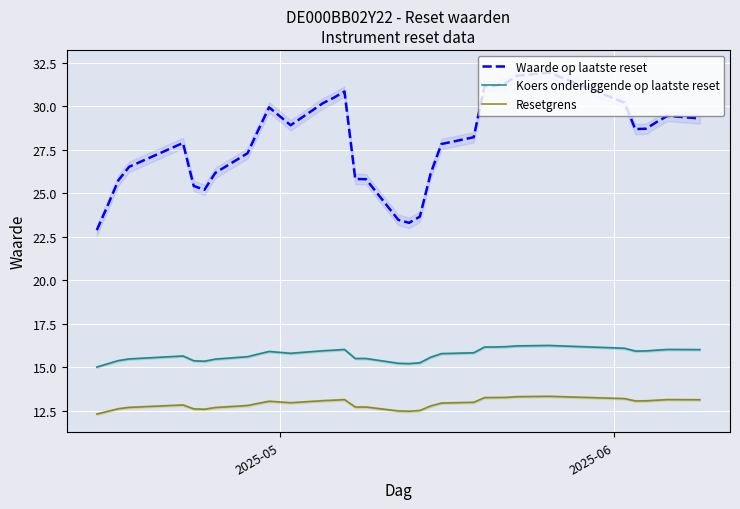

List the series in order of their overall mean, highest first.

Waarde op laatste reset, Koers onderliggende op laatste reset, Resetgrens